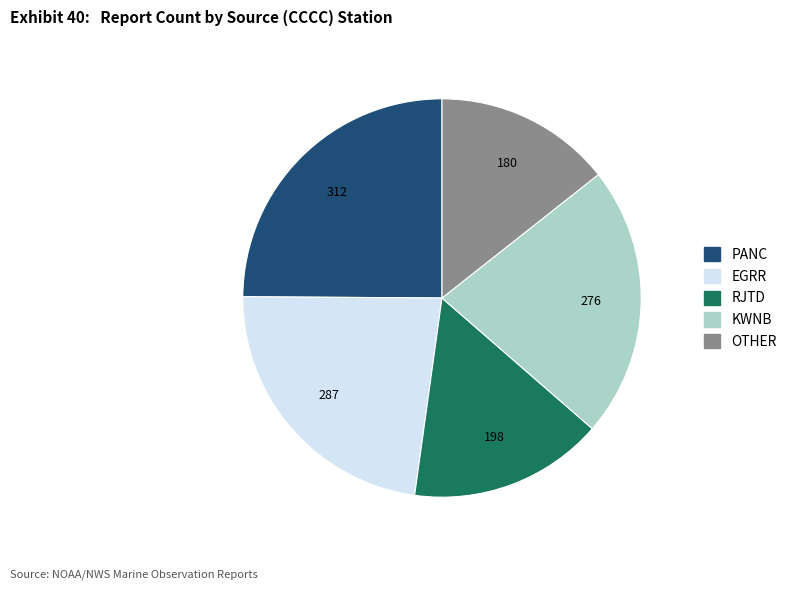

The PANC slice represents 25% of the pie. True or false?

True